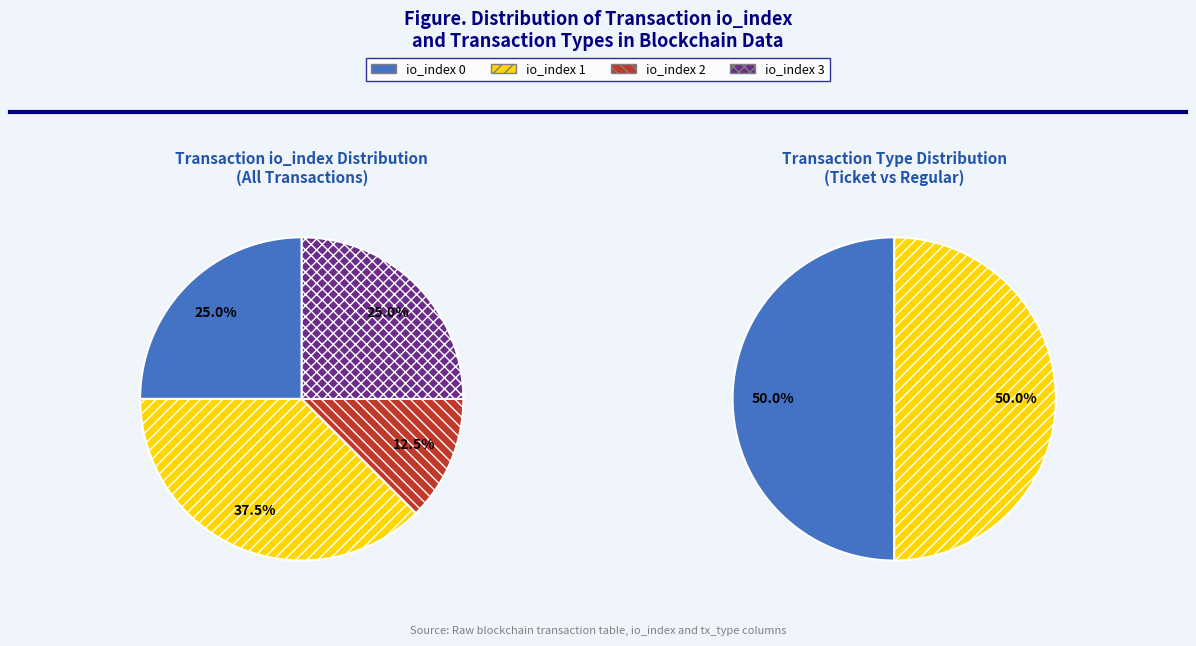

Is there any slice that represents more than half of the pie?

No